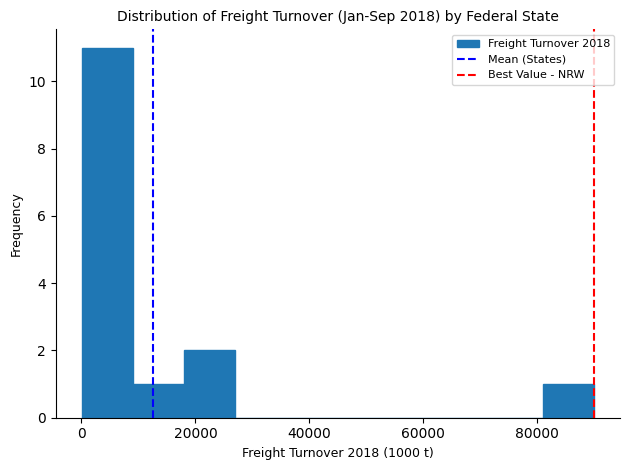

Reading left to right, list every bar in this chart as the range it spans on the x-axis followed by its height. Neither the bar edges nor the heights are printed on the chart, so give them approximately, as read against the axes.

0 to 10000: 11
10000 to 18000: 1
18000 to 28000: 2
28000 to 36000: 0
36000 to 46000: 0
46000 to 54000: 0
54000 to 64000: 0
64000 to 72000: 0
72000 to 82000: 0
82000 to 90000: 1